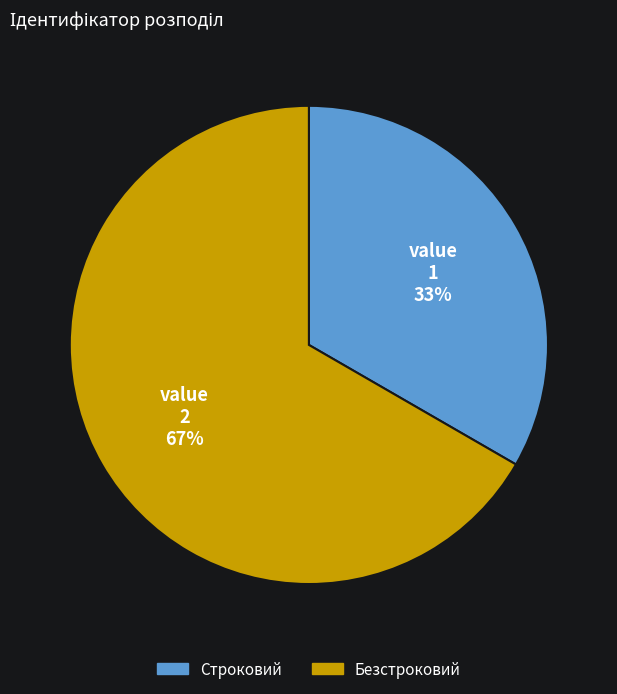

What is the smallest slice in the pie chart?

Строковий